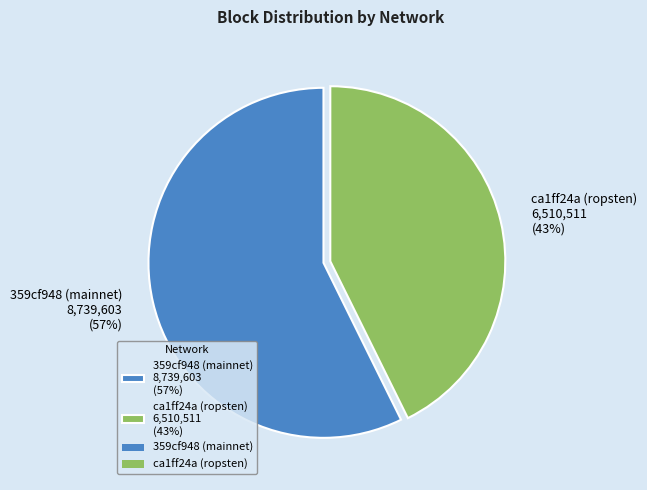

To the nearest percent, what is the combined percentage of ca1ff24a (ropsten) 6,510,511 (43%) and 359cf948 (mainnet) 8,739,603 (57%)?

100%